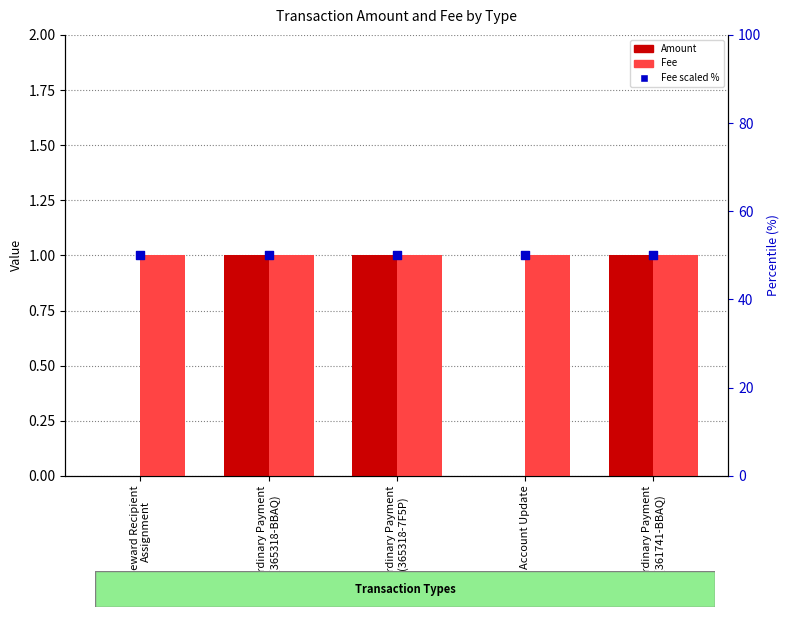

Which series has the widest spread of Y values?

Amount